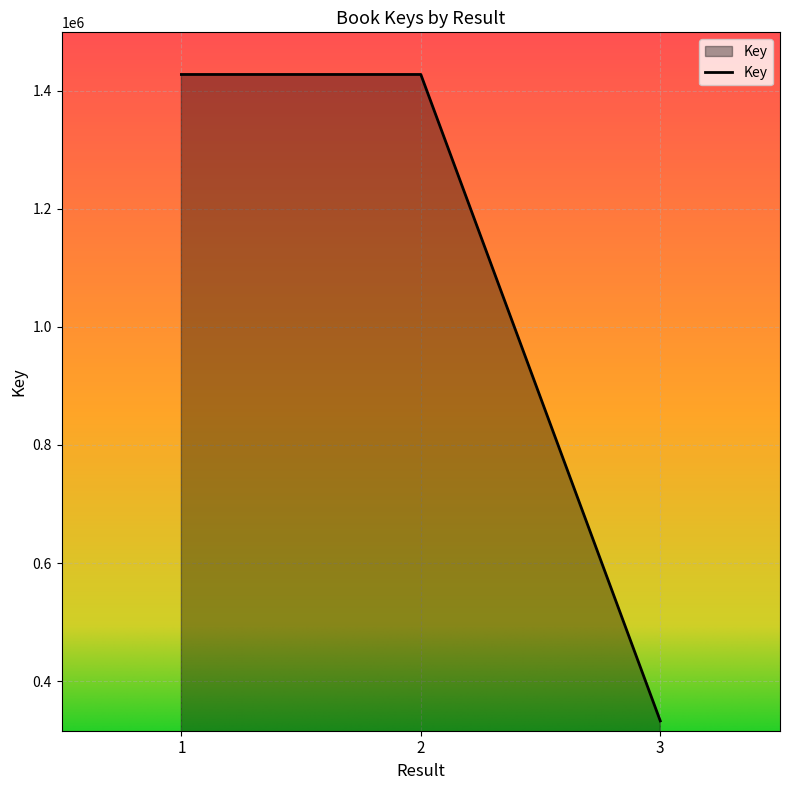

What is the change in value from 2 to 3?

-1094845